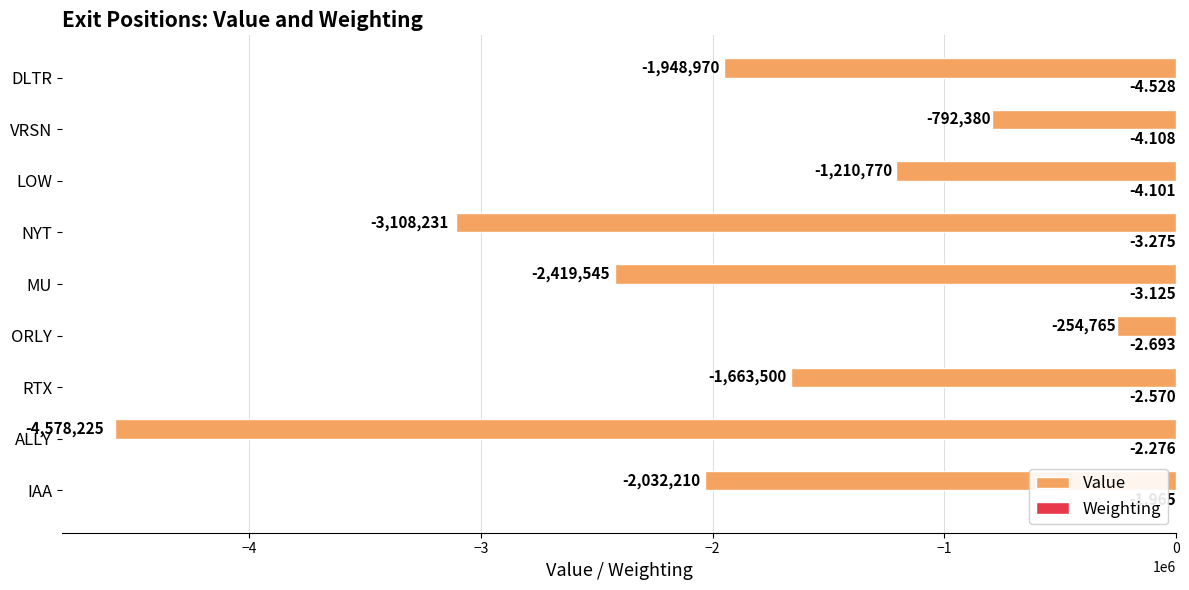

At which label is Value closest to -2416495?

MU